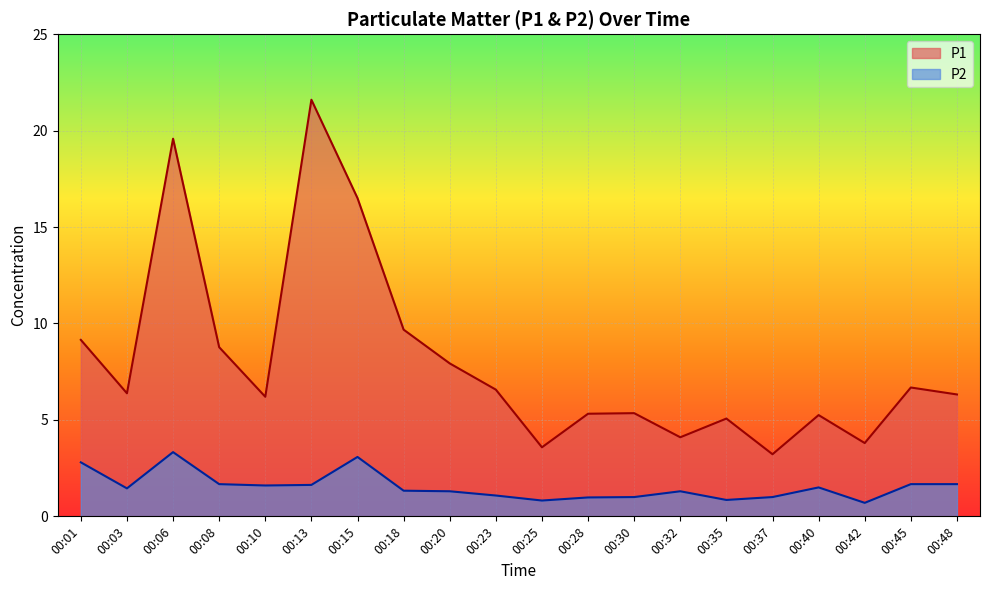

What is the difference between the maximum and second lowest values in the P1 series?

18.0